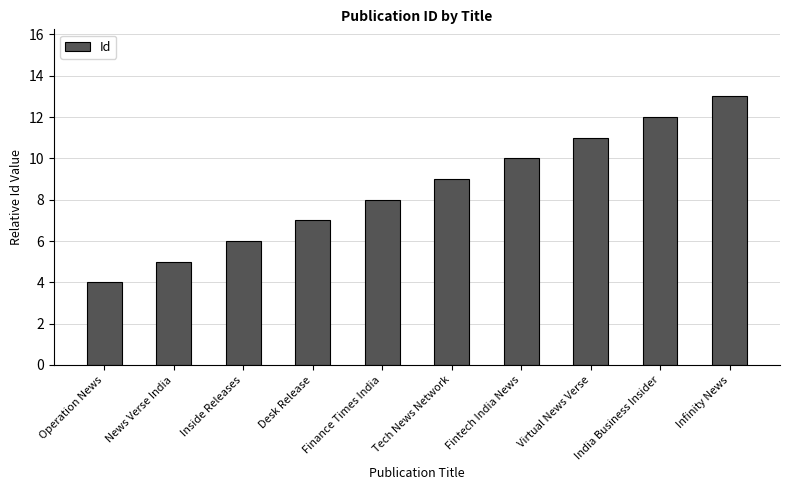

How many bars are there in total?

10